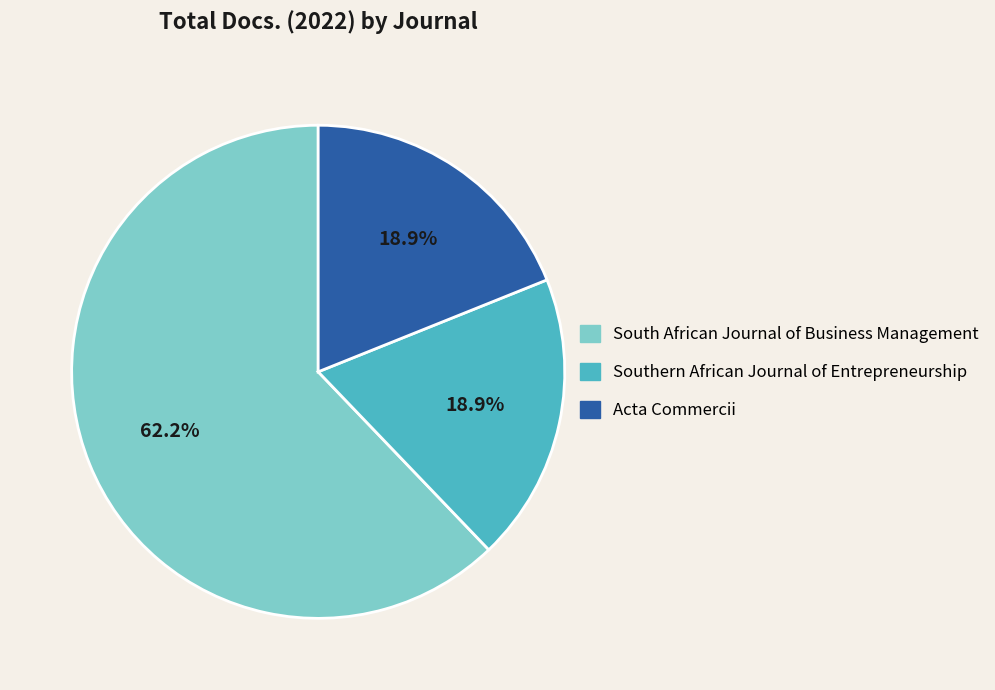

True or false: South African Journal of Business Management accounts for 73% of the total.

False